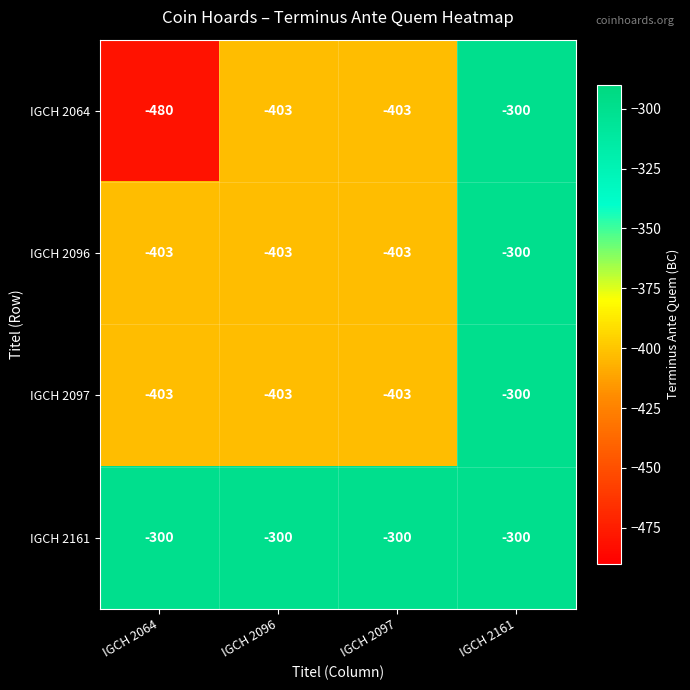

What is the maximum value shown in the chart?

-300